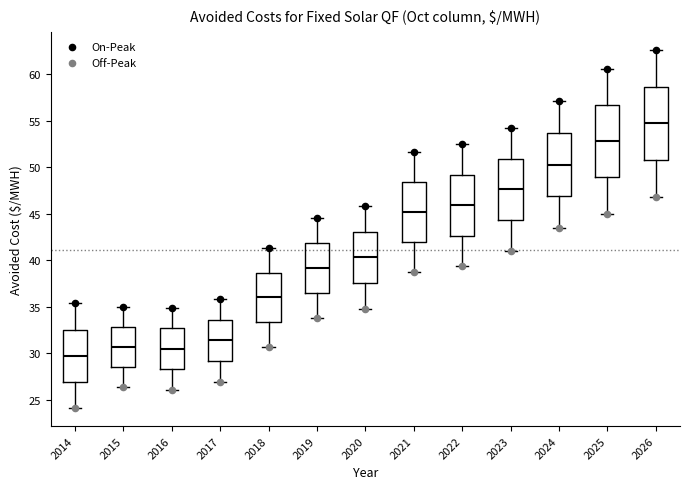

Reading left to right, read every box against the y-axis: the position of its median line, the range the box covers, and the ends of its whiskers. The values are not printed on the chart, so give them approximately, as read against the axis.

2014: median 29.5, box 27.0 to 32.5, whiskers 24.0 to 35.5
2015: median 30.5, box 28.5 to 33.0, whiskers 26.5 to 35.0
2016: median 30.5, box 28.5 to 32.5, whiskers 26.0 to 35.0
2017: median 31.5, box 29.0 to 33.5, whiskers 27.0 to 36.0
2018: median 36.0, box 33.5 to 38.5, whiskers 30.5 to 41.5
2019: median 39.0, box 36.5 to 42.0, whiskers 33.5 to 44.5
2020: median 40.5, box 37.5 to 43.0, whiskers 35.0 to 46.0
2021: median 45.0, box 42.0 to 48.5, whiskers 38.5 to 51.5
2022: median 46.0, box 42.5 to 49.0, whiskers 39.5 to 52.5
2023: median 47.5, box 44.5 to 51.0, whiskers 41.0 to 54.5
2024: median 50.5, box 47.0 to 53.5, whiskers 43.5 to 57.0
2025: median 53.0, box 49.0 to 56.5, whiskers 45.0 to 60.5
2026: median 54.5, box 50.5 to 58.5, whiskers 47.0 to 62.5